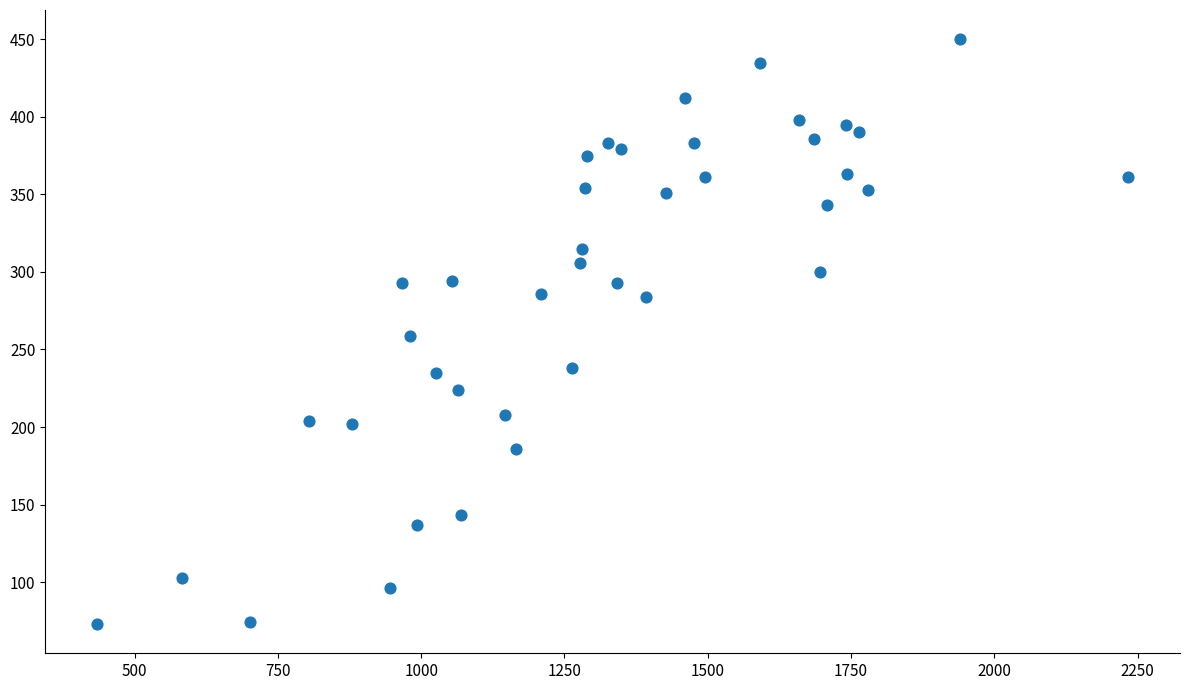

What is the range of Y values (max minus min)?

377